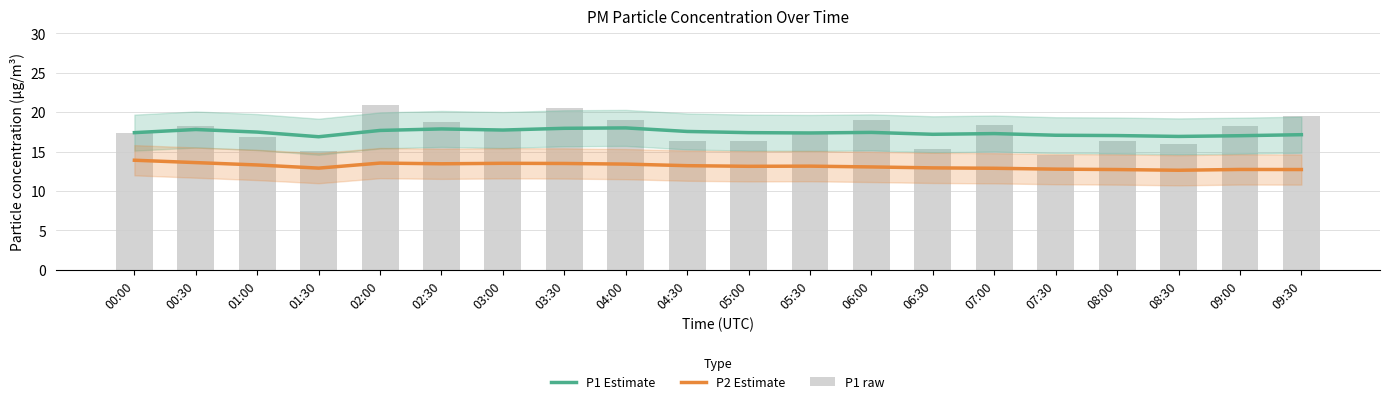

What is the sum of the P1 raw values at 04:30 and 08:00?

32.6